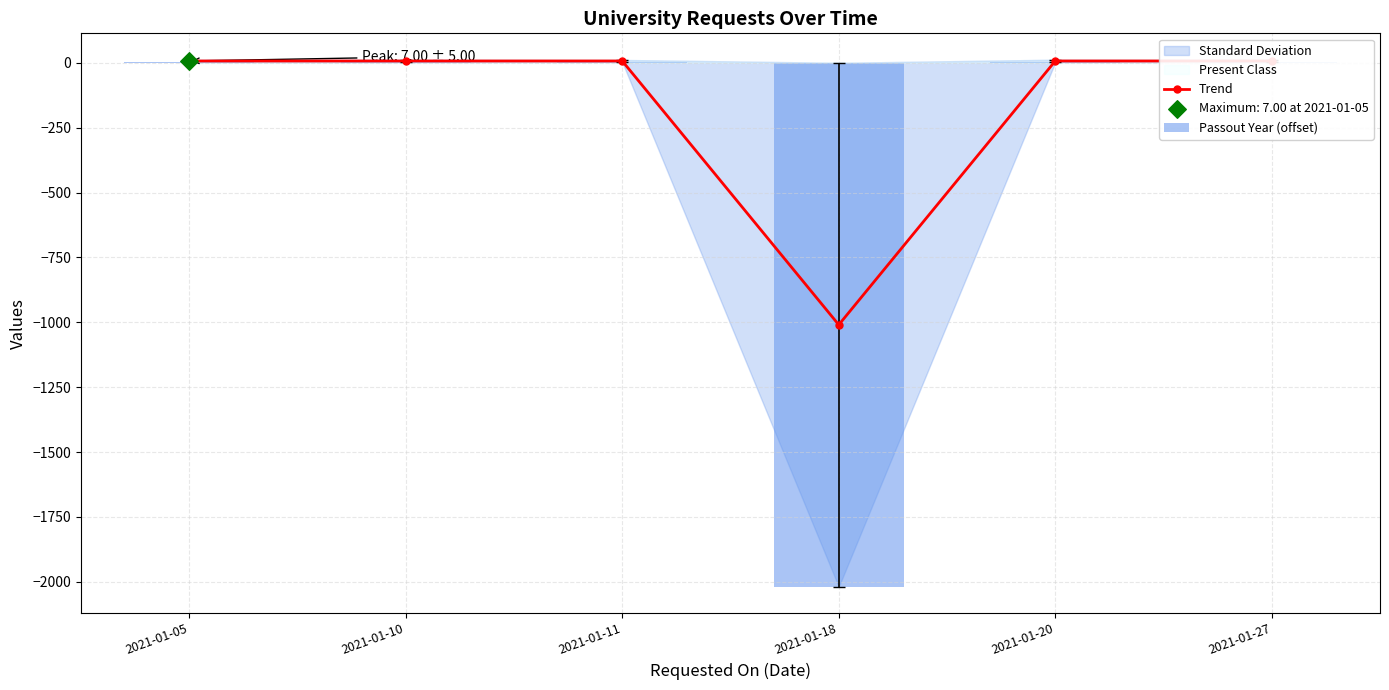

At which category is the sum across all series the highest?

2021-01-11